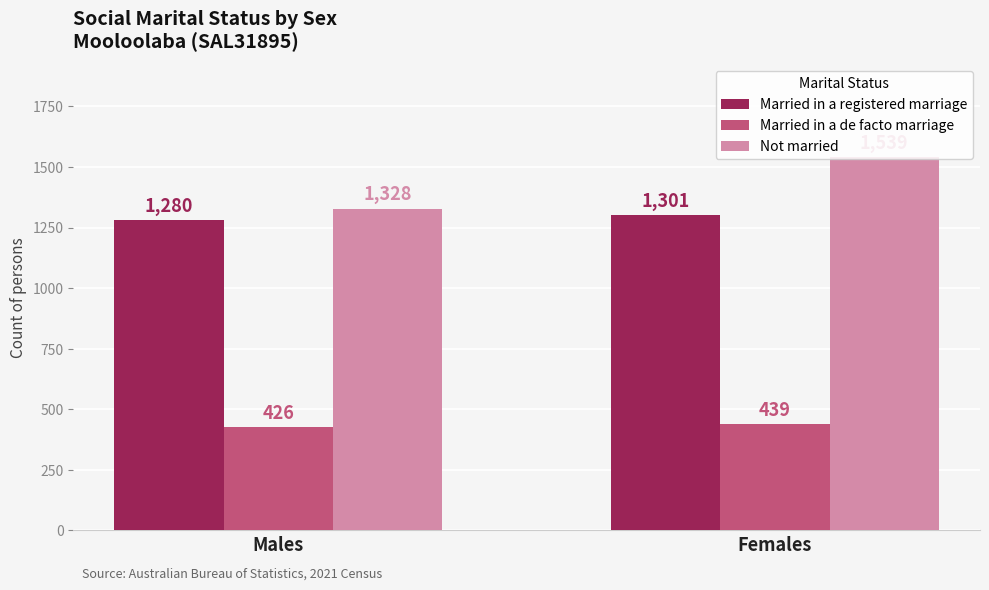

How many Married in a de facto marriage values are between 426 and 439?

2